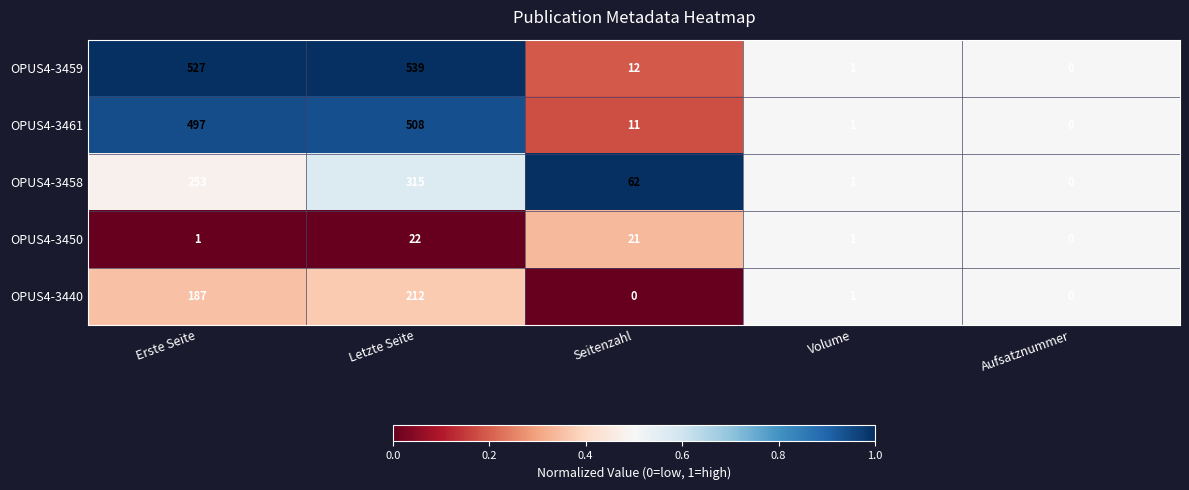

Which series has the largest total across all categories?

OPUS4-3459